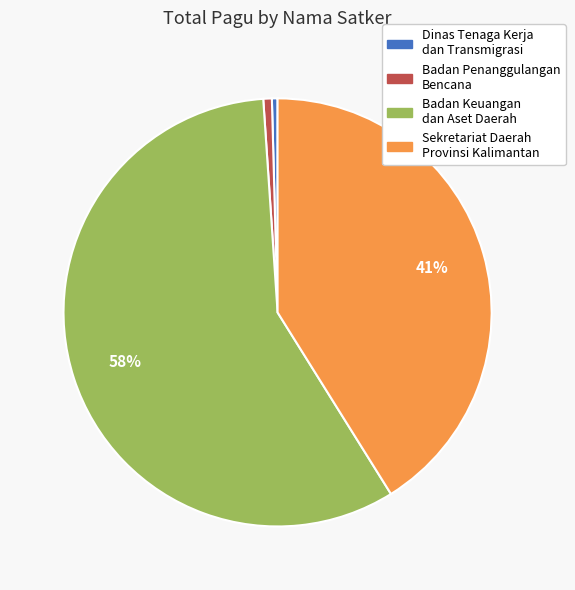

Does any single category account for the majority?

Yes